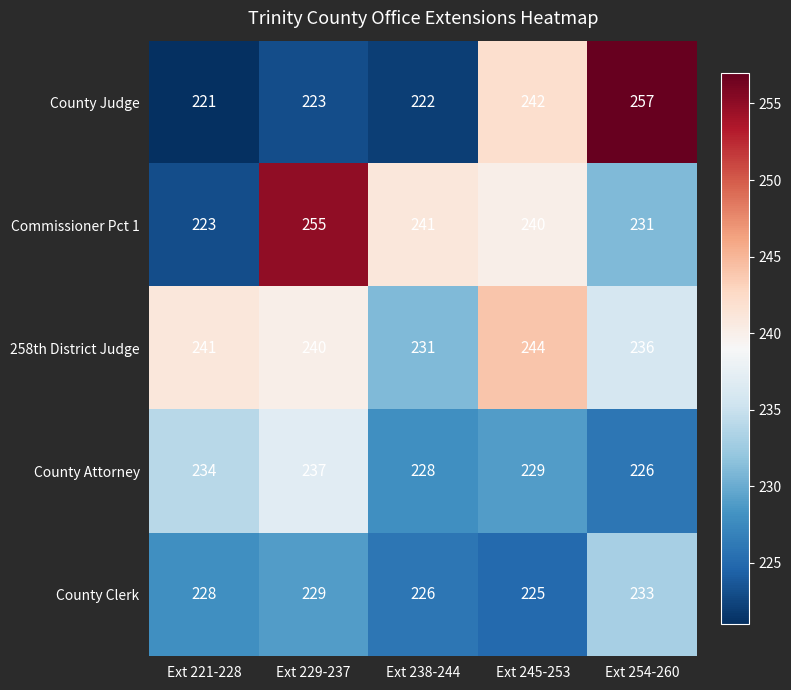

What is the minimum value shown in the chart?

221